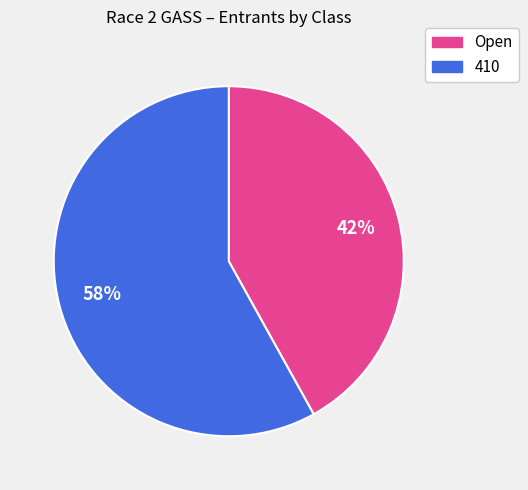

Between 410 and Open, which is larger?

410